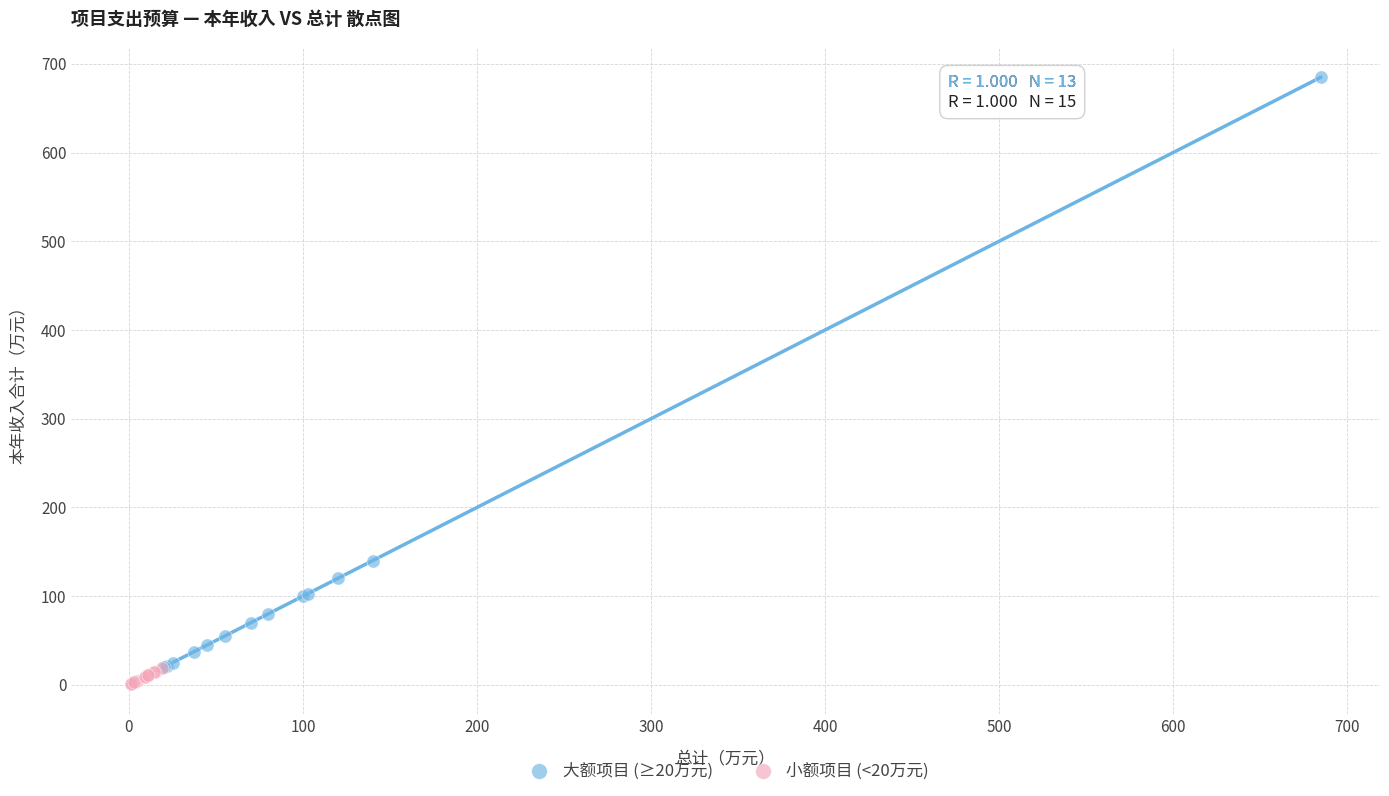

Which series reaches the maximum Y coordinate?

大额项目 (≥20万元)